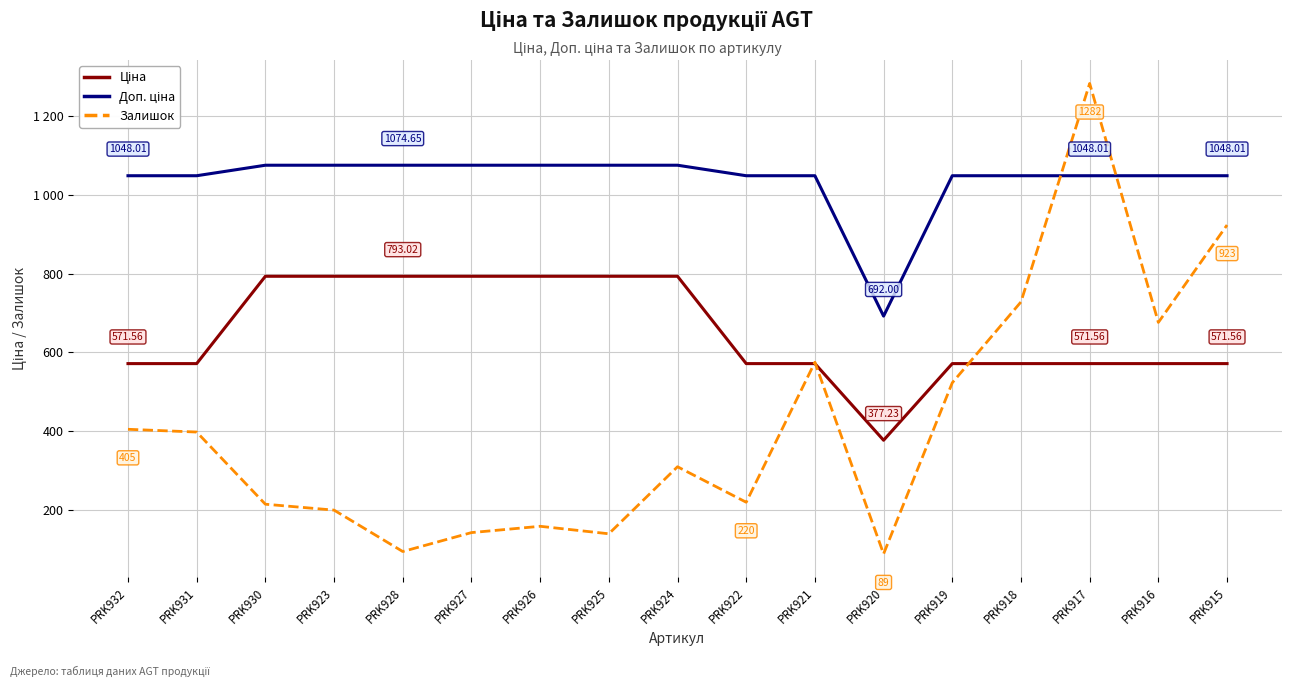

What is the highest value of the Залишок series?

1282.0